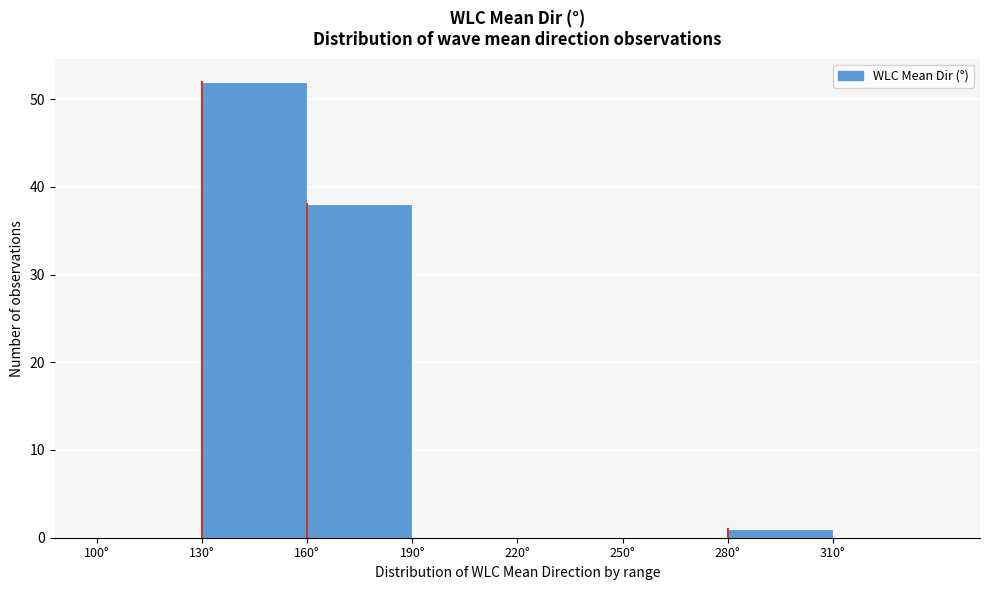

Reading left to right, transcribe this chart: for each bar, give the range it covers on the x-axis and its height. The values are not printed on the chart, so give them approximately, as read against the axis.

100 to 130: 0
130 to 160: 52
160 to 190: 38
190 to 220: 0
220 to 250: 0
250 to 280: 0
280 to 310: 1
310 to 340: 0